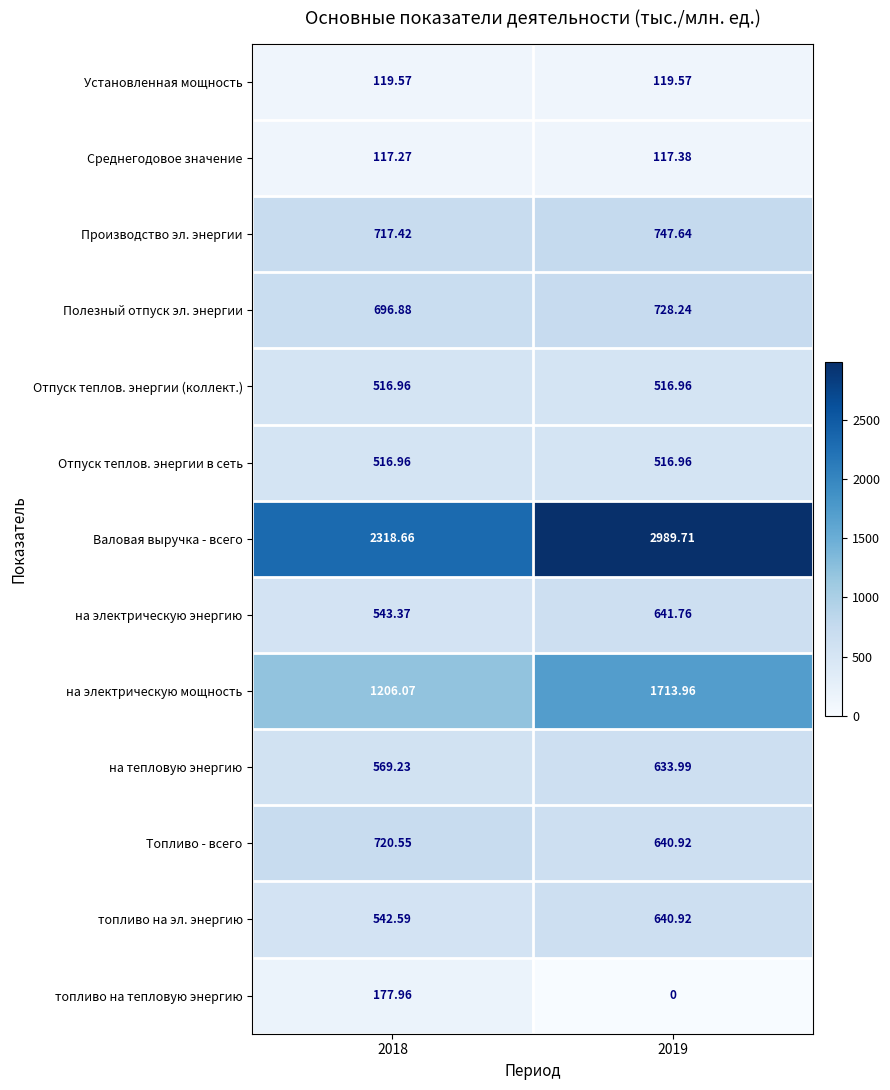

Which series has the largest range (max minus min)?

Валовая выручка - всего